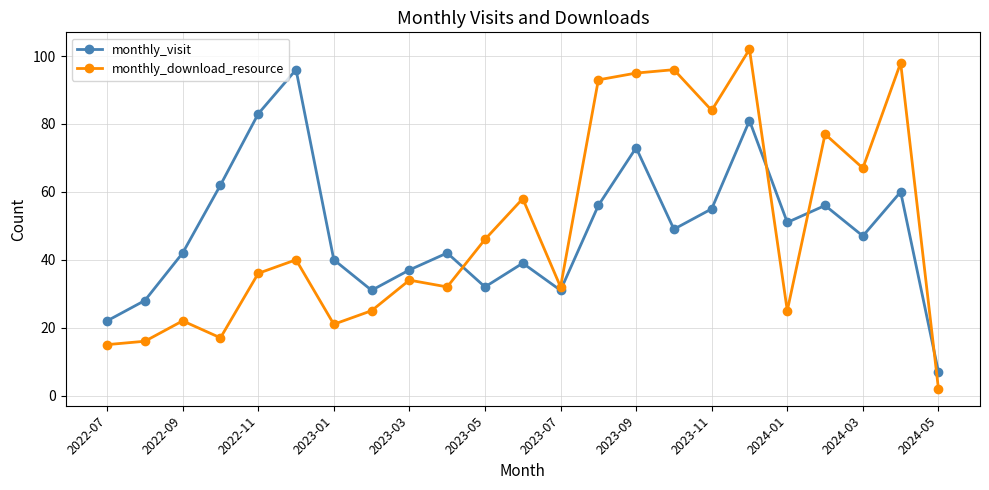

True or false: monthly_visit and monthly_download_resource cross at least once.

True